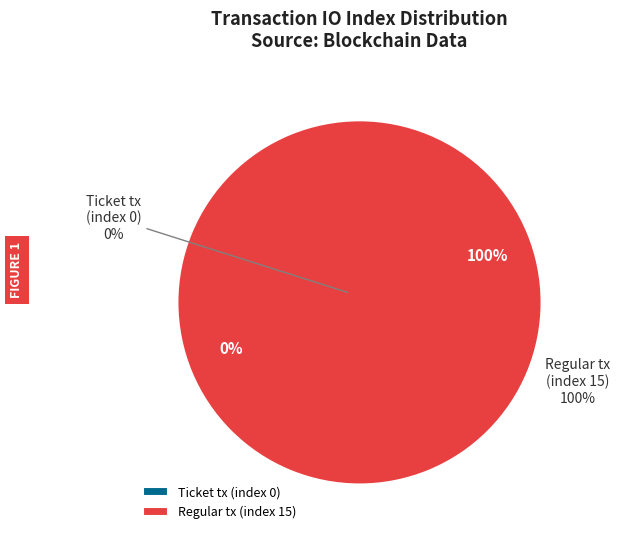

How many slices are in this pie chart?

2